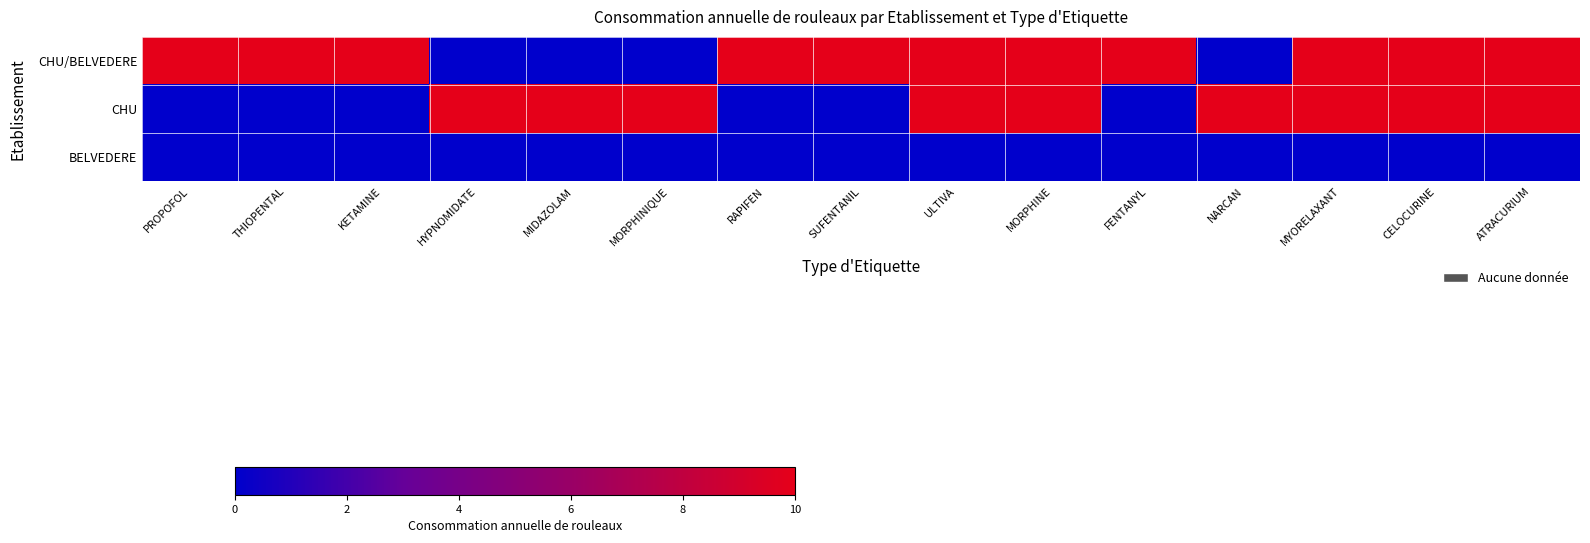

At which category does the chart reach its minimum across all series?

HYPNOMIDATE